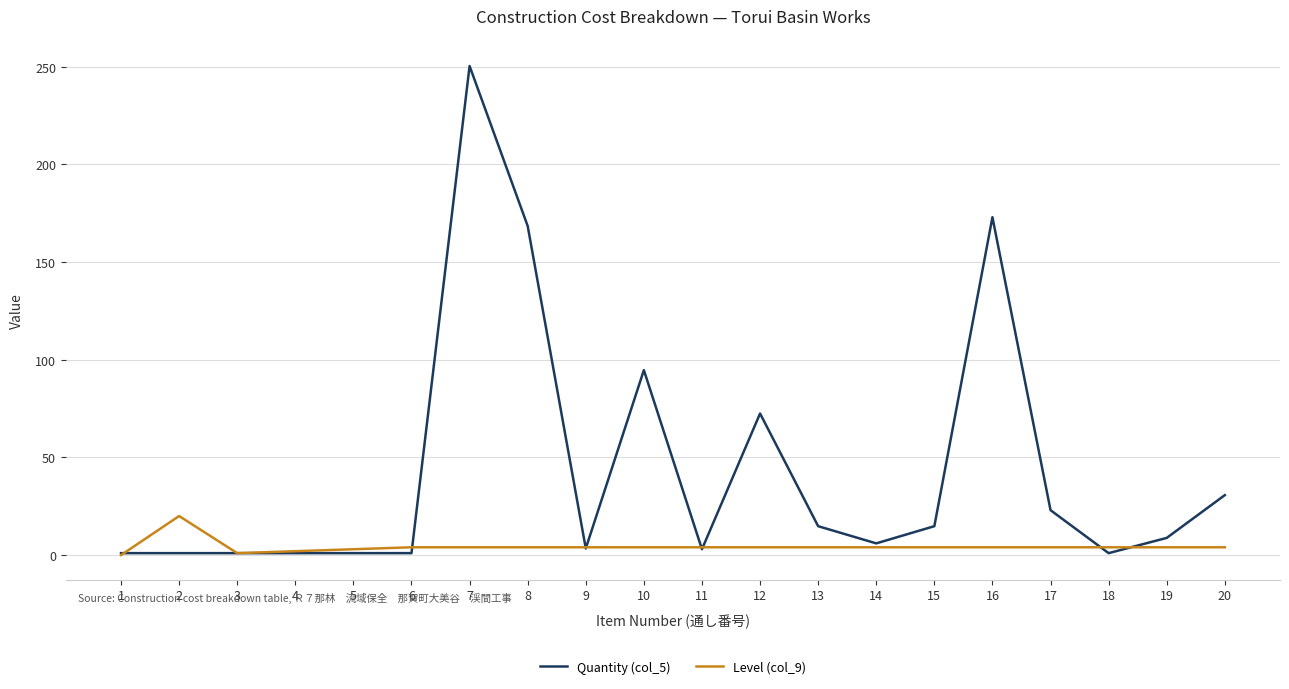

Rank the series by their maximum value, from highest to lowest.

Quantity (col_5), Level (col_9)